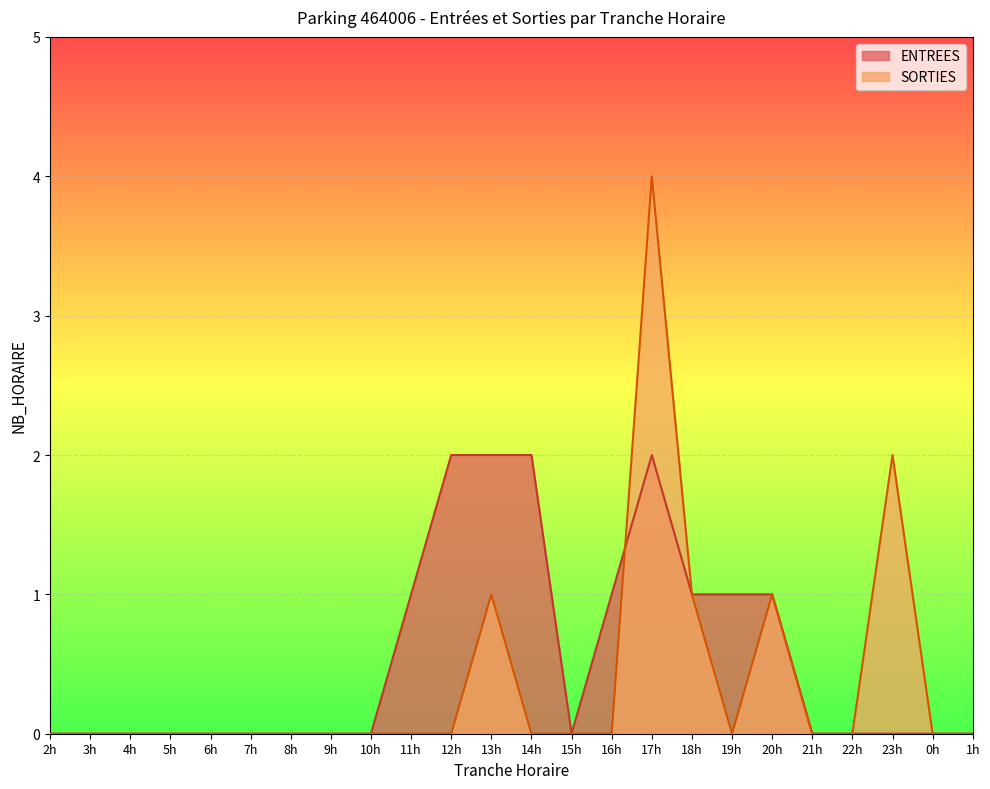

Which series has the largest total across all categories?

ENTREES